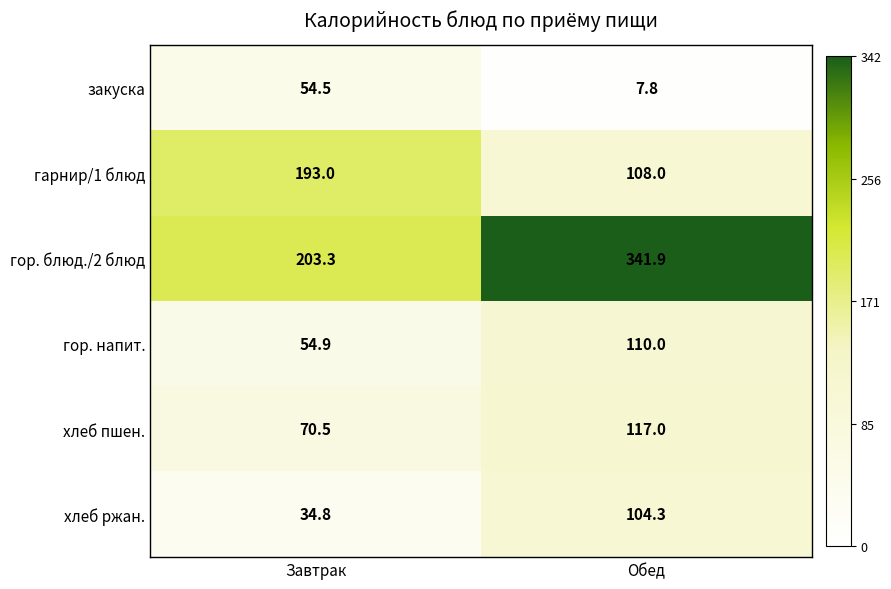

How many values in the гор. напит. series are below 110?

1